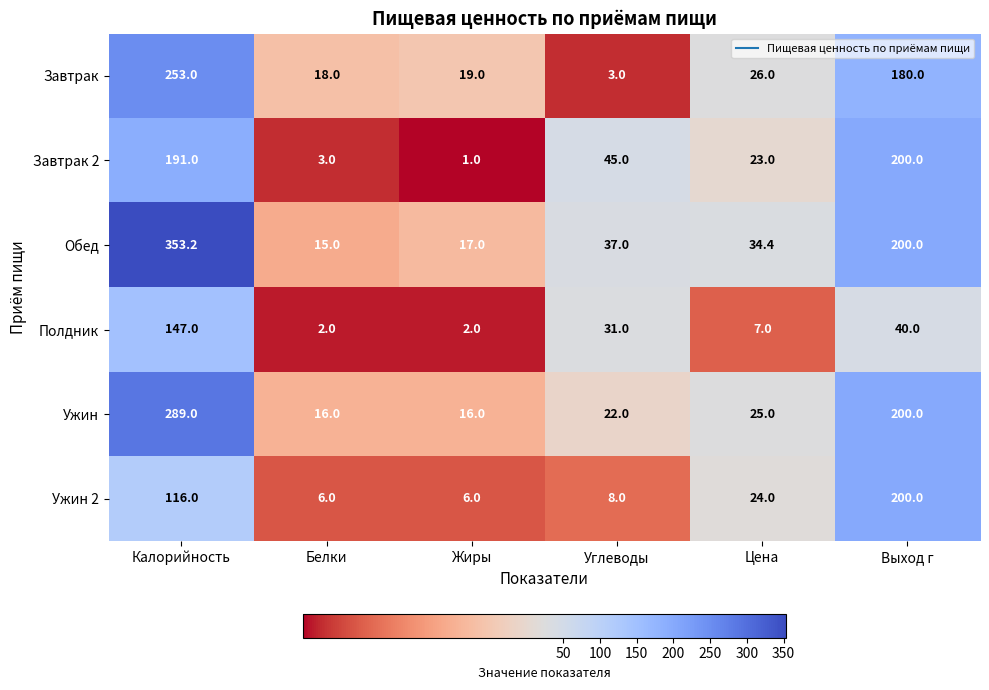

The value of Завтрак at Выход г is 180.0. True or false?

True